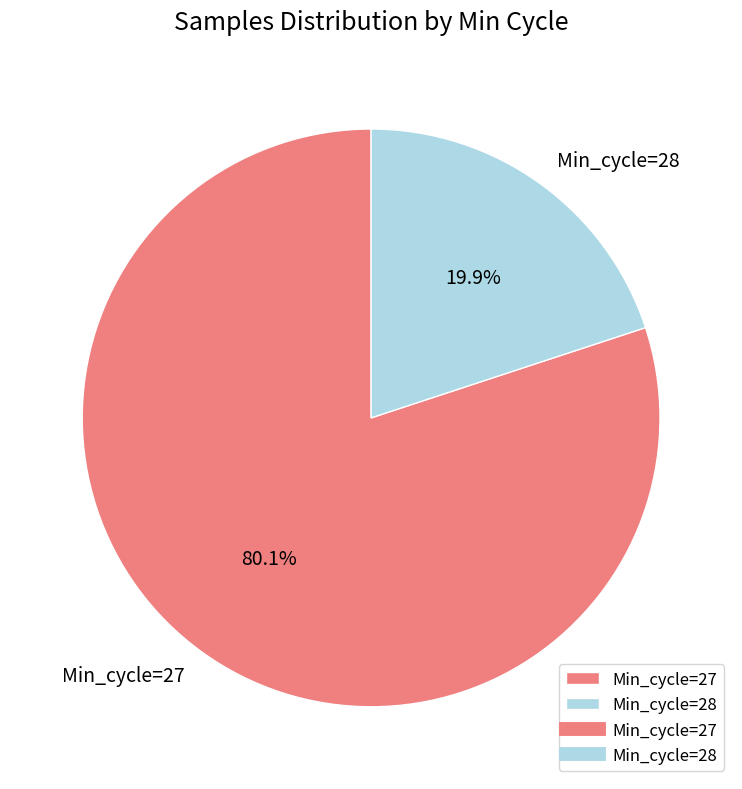

Is there any slice that represents more than half of the pie?

Yes